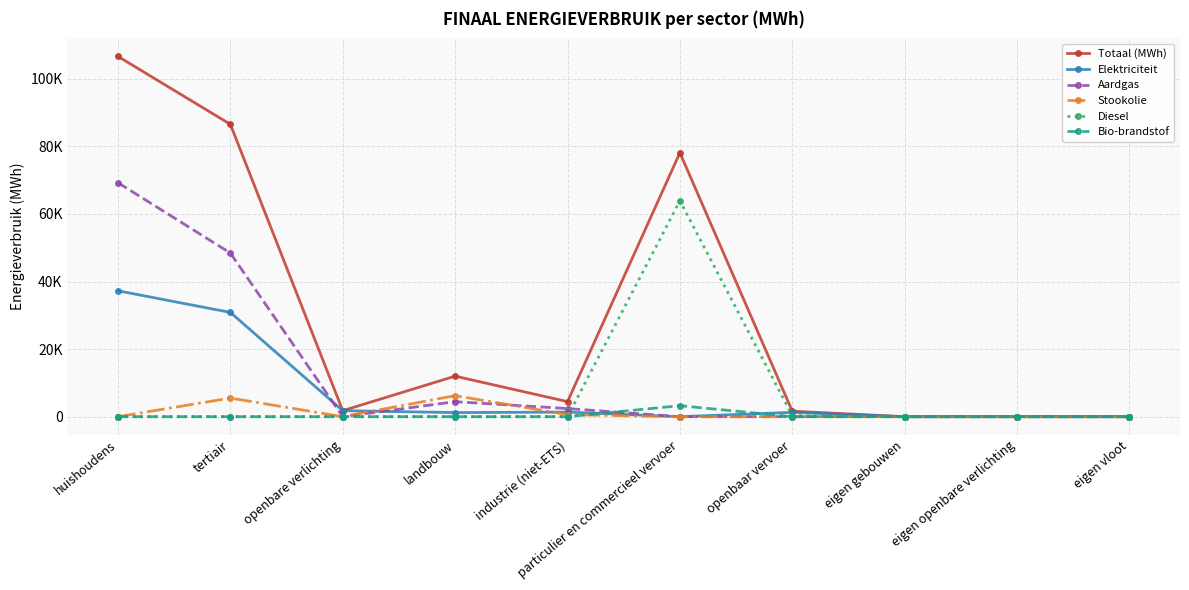

True or false: Totaal (MWh) has a value of 717.7 at openbaar vervoer.

False